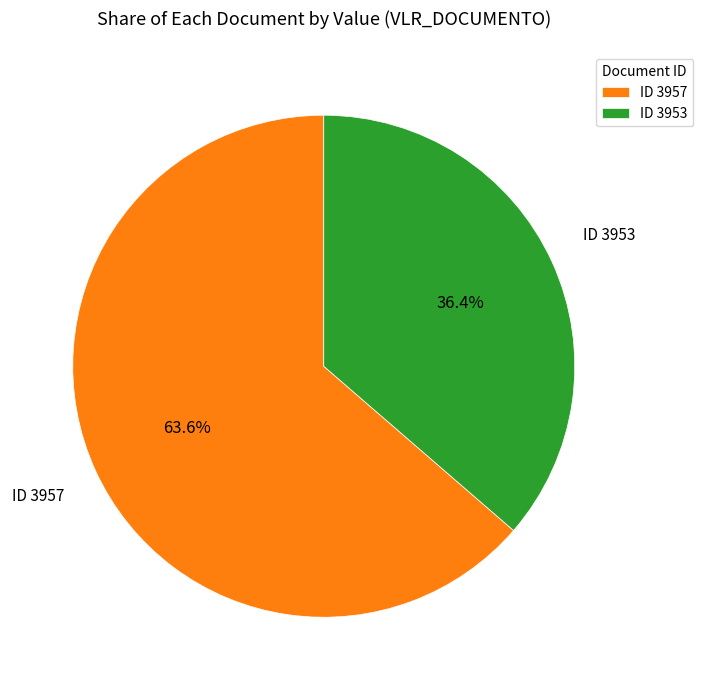

What percentage is NOT represented by ID 3953?

63.6%